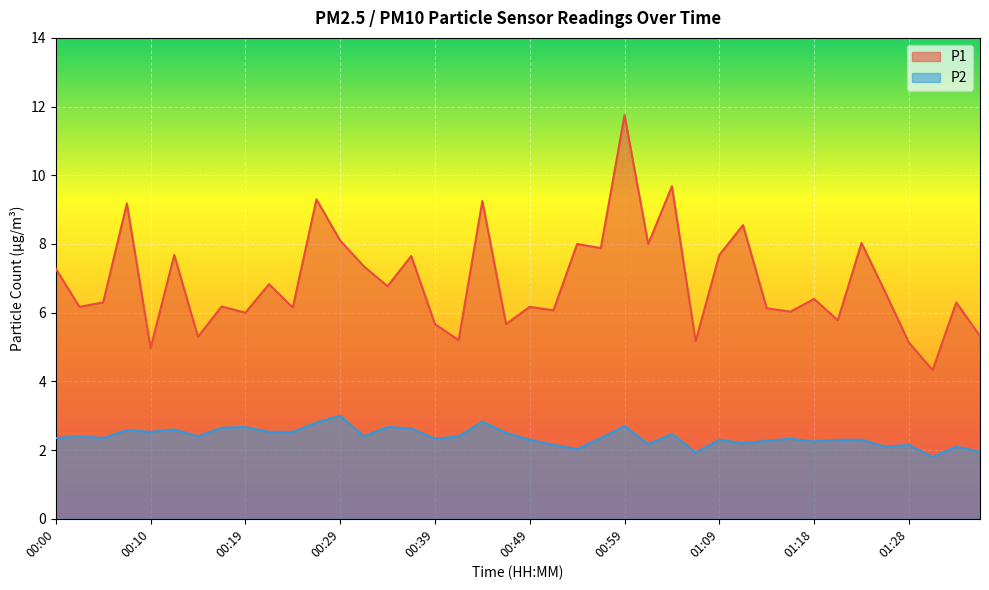

True or false: P2 has a value of 0.9 at 00:19.

False